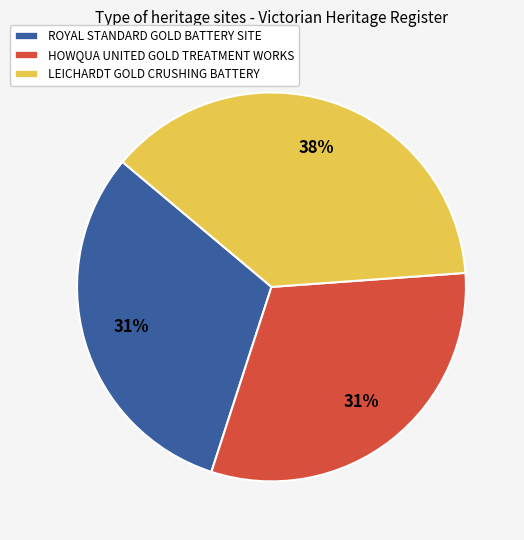

To the nearest percent, what portion does HOWQUA UNITED GOLD TREATMENT WORKS represent?

31%